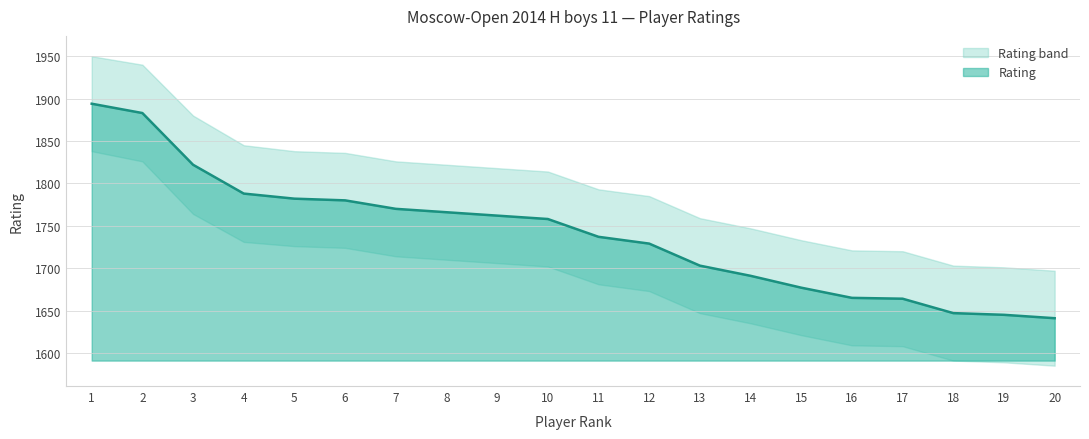

How many lines are shown in the chart?

1